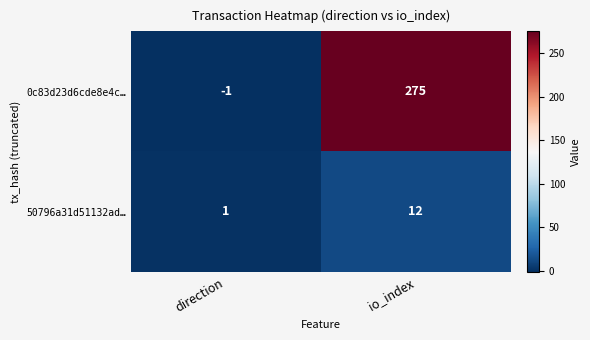

The 0c83d23d6cde8e4c… series shows -1 at direction. True or false?

True